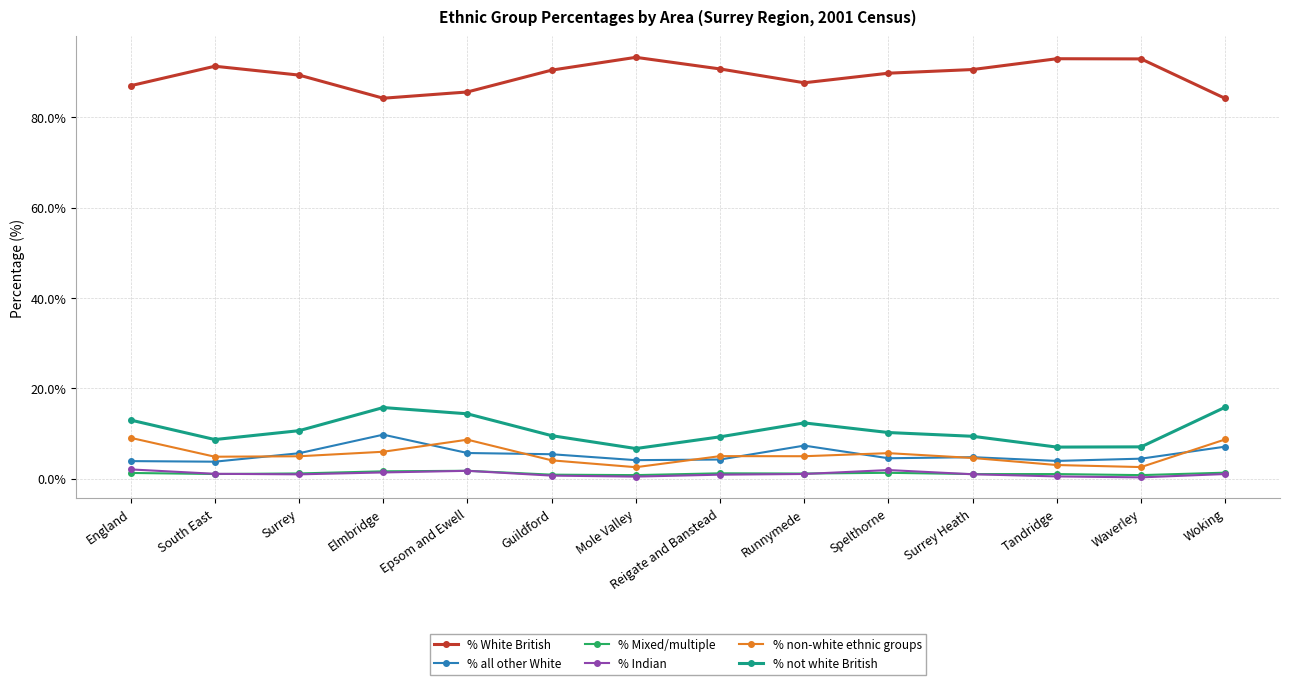

What is the maximum value for % not white British?

15.9